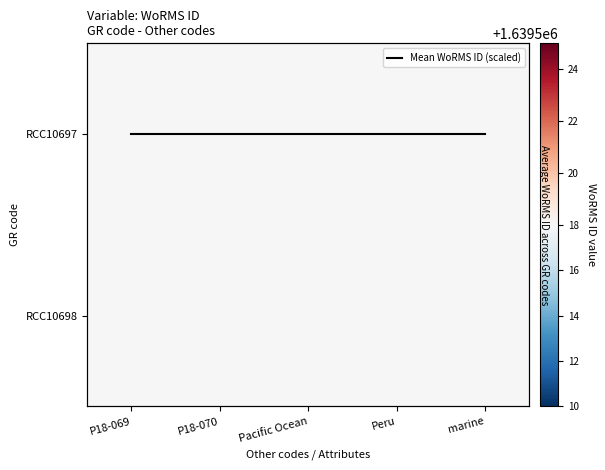

The RCC10697 series shows 1639518 at Peru. True or false?

True